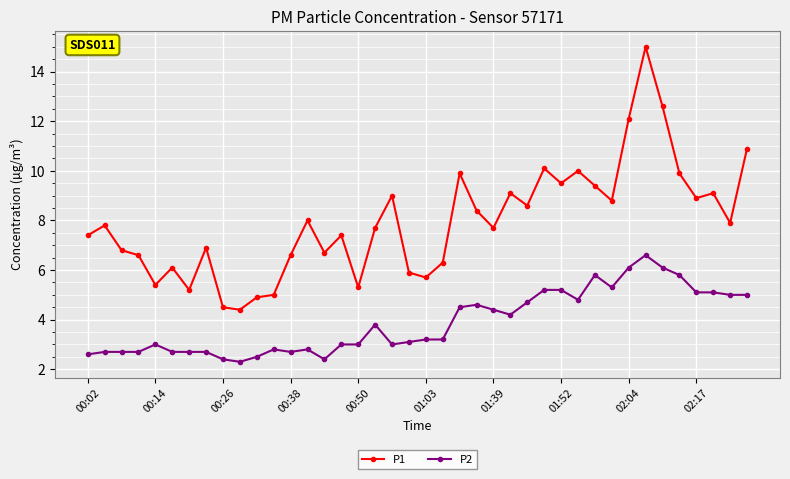

True or false: P2 has more than 1 points higher than both neighbors.

True